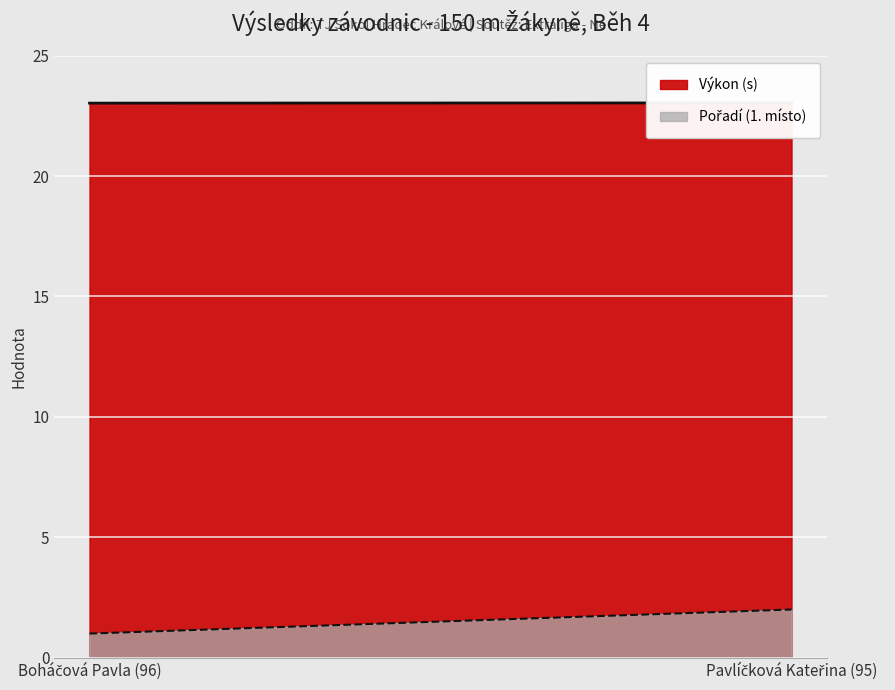

Is the value of Výkon (s) at Boháčová Pavla (96) greater than the value of Pořadí (1. místo) at Pavlíčková Kateřina (95)?

Yes